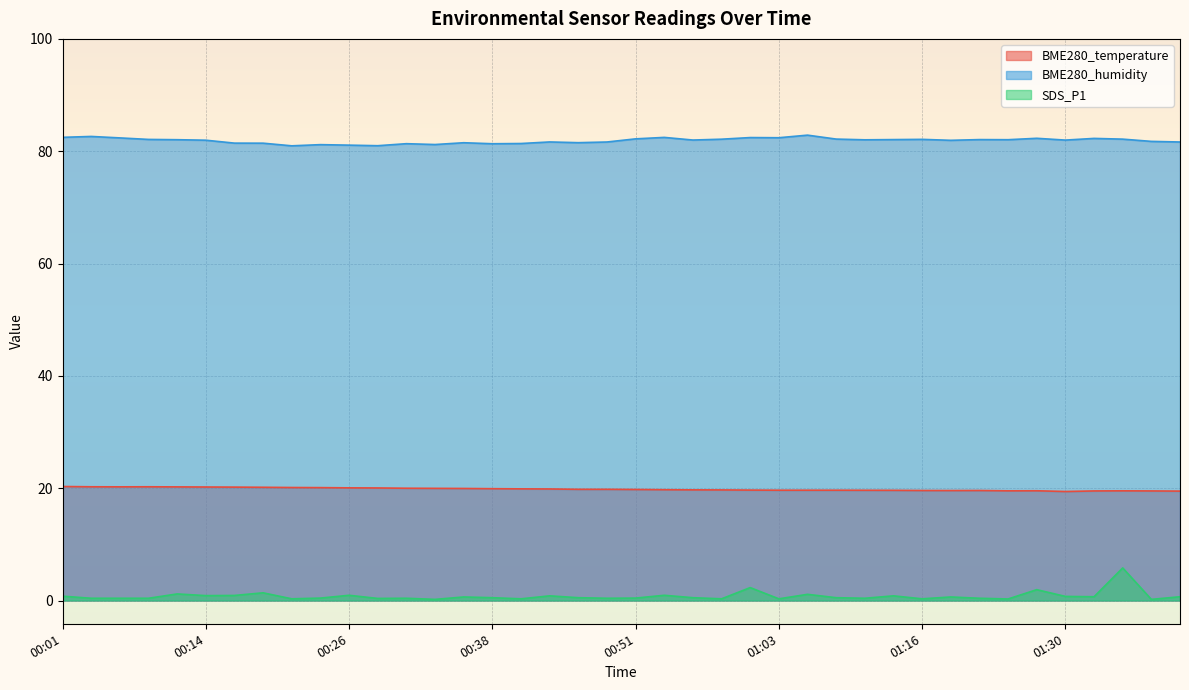

What is the sum of the SDS_P1 values at 01:25 and 00:51?

0.7